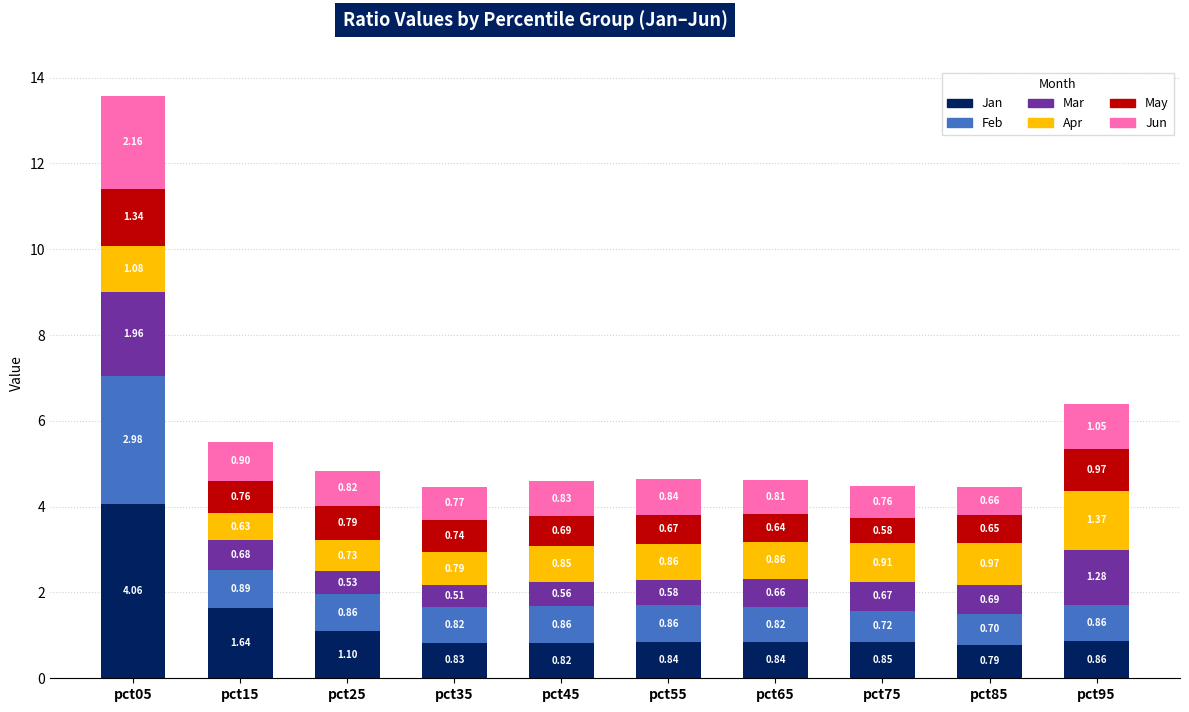

What is the total value across all series at pct75?

4.5